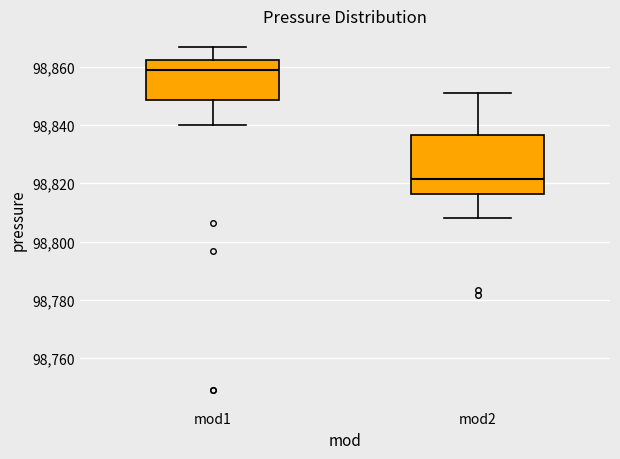

Reading left to right, read every box against the y-axis: the position of its median line, the range the box covers, and the ends of its whiskers. The values are not printed on the chart, so give them approximately, as read against the axis.

mod1: median 98858, box 98848 to 98862, whiskers 98840 to 98866
mod2: median 98822, box 98816 to 98836, whiskers 98808 to 98850